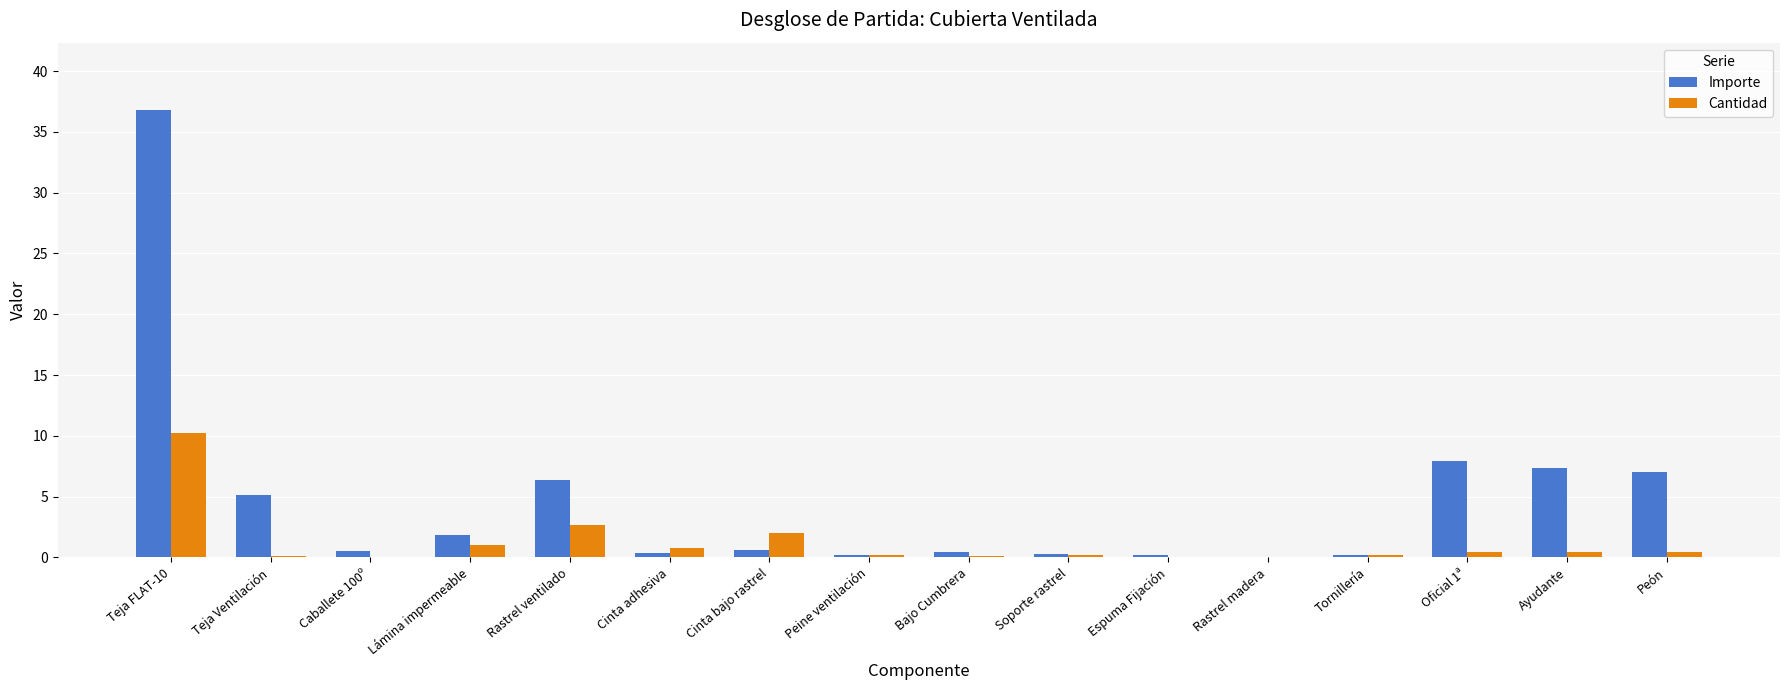

The value of Cantidad at Cinta adhesiva is 0.8. True or false?

True